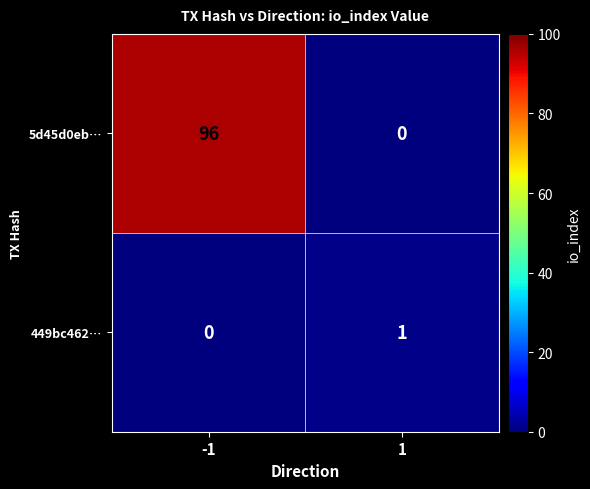

Rank the series by their average value, from lowest to highest.

449bc462…, 5d45d0eb…